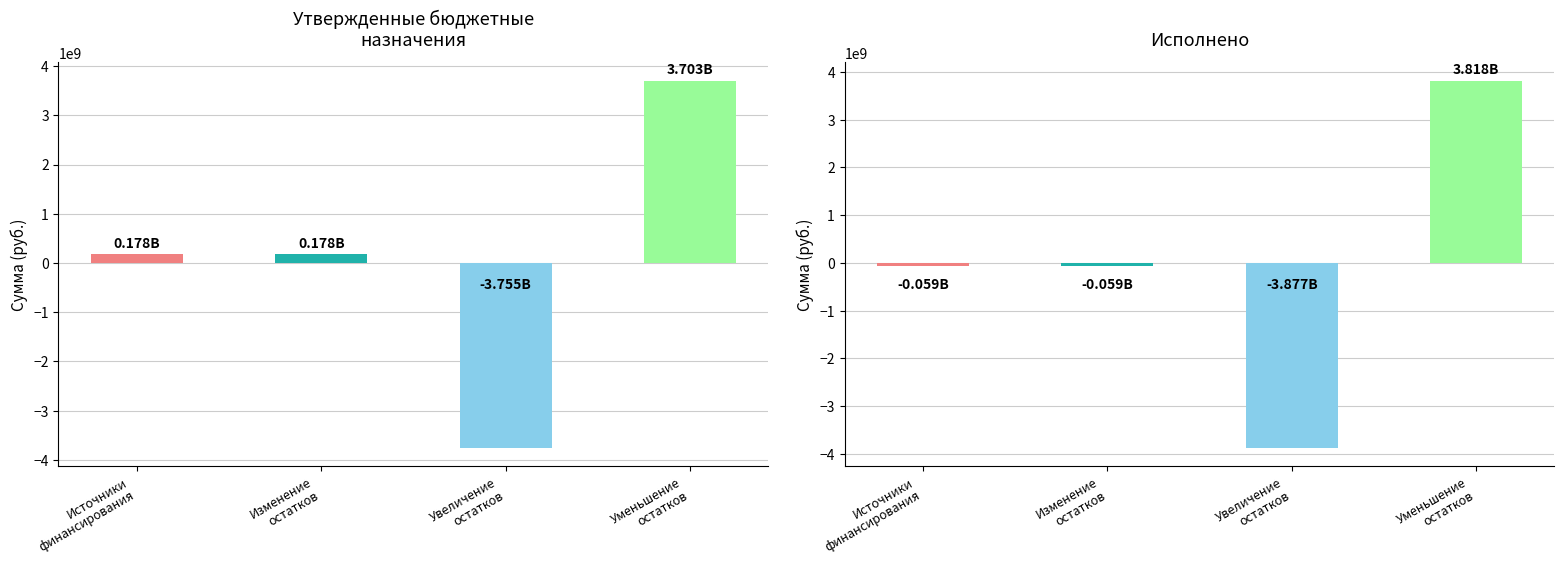

What is the total value across all series at Увеличение
остатков?

-7632435647.9